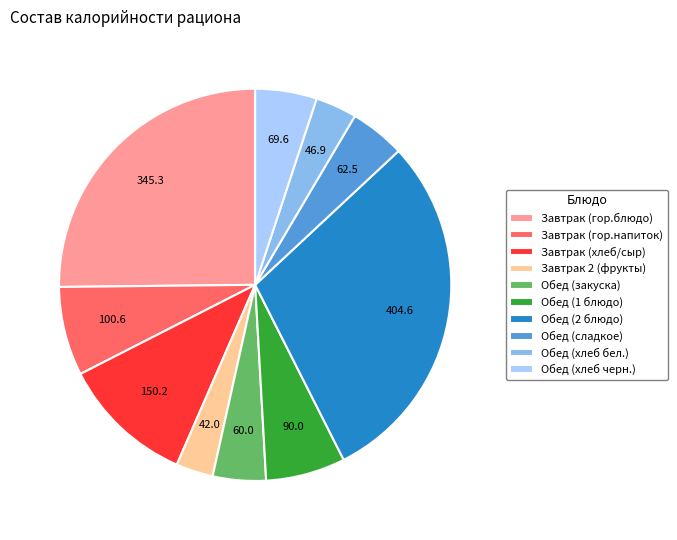

How many segments does this pie chart have?

10